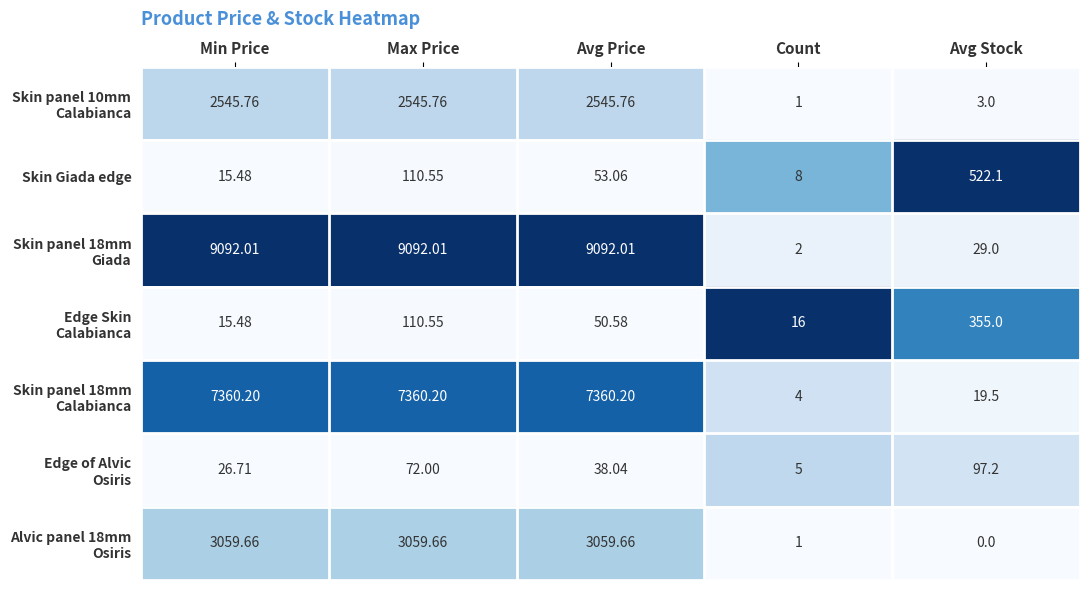

At which category is the sum across all series the highest?

Max Price